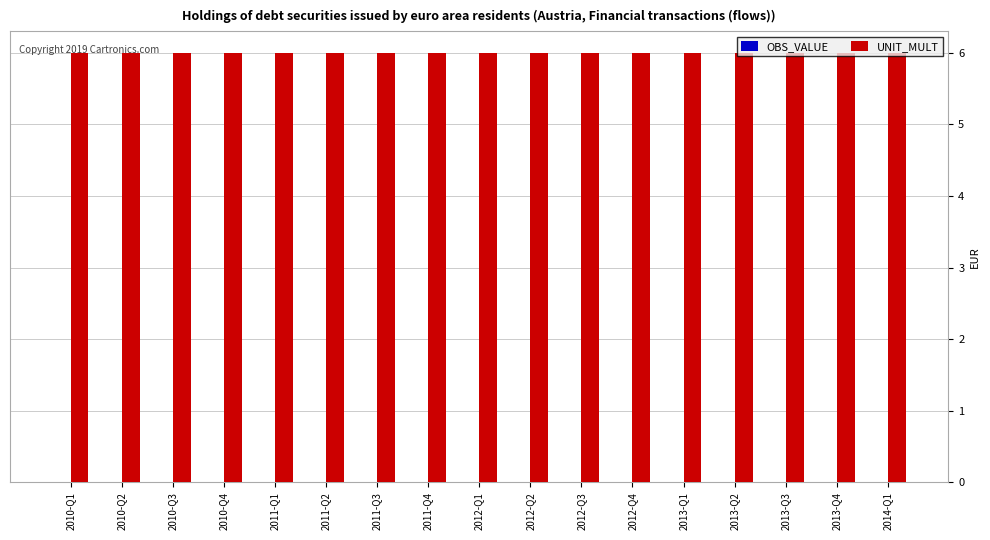

What is the maximum value shown in the chart?

6